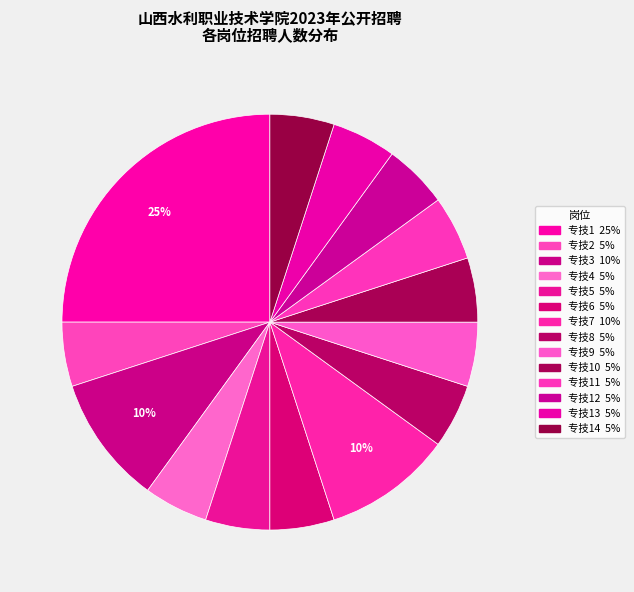

How many segments does this pie chart have?

14